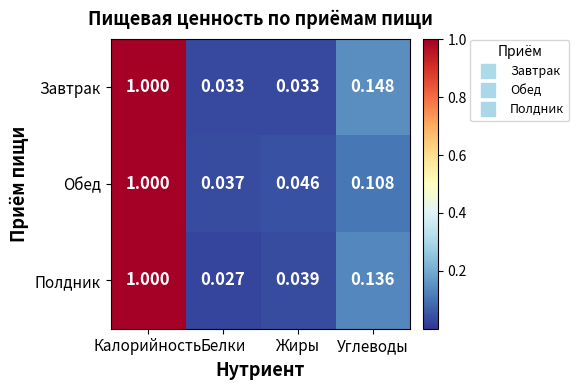

Where is Полдник nearest to the value 0?

Белки